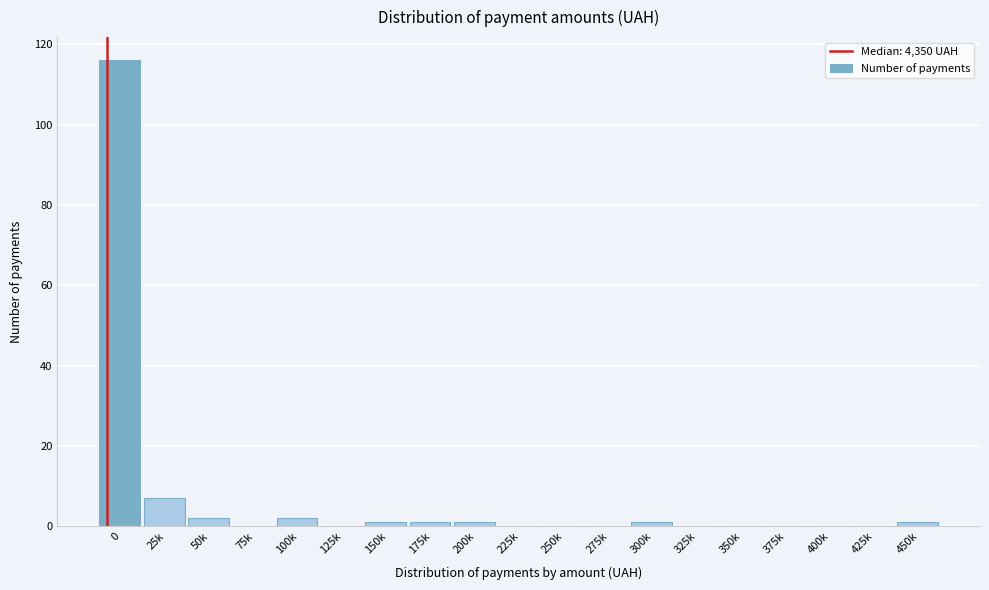

Reading left to right, list all the values displayed in this chart.

0=116	25k=7	50k=2	75k=0	100k=2	125k=0	150k=1	175k=1	200k=1	225k=0	250k=0	275k=0	300k=1	325k=0	350k=0	375k=0	400k=0	425k=0	450k=1